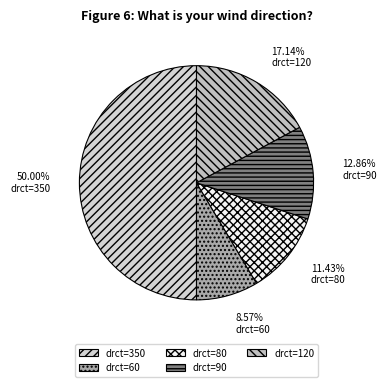

Count the number of slices in the pie.

5